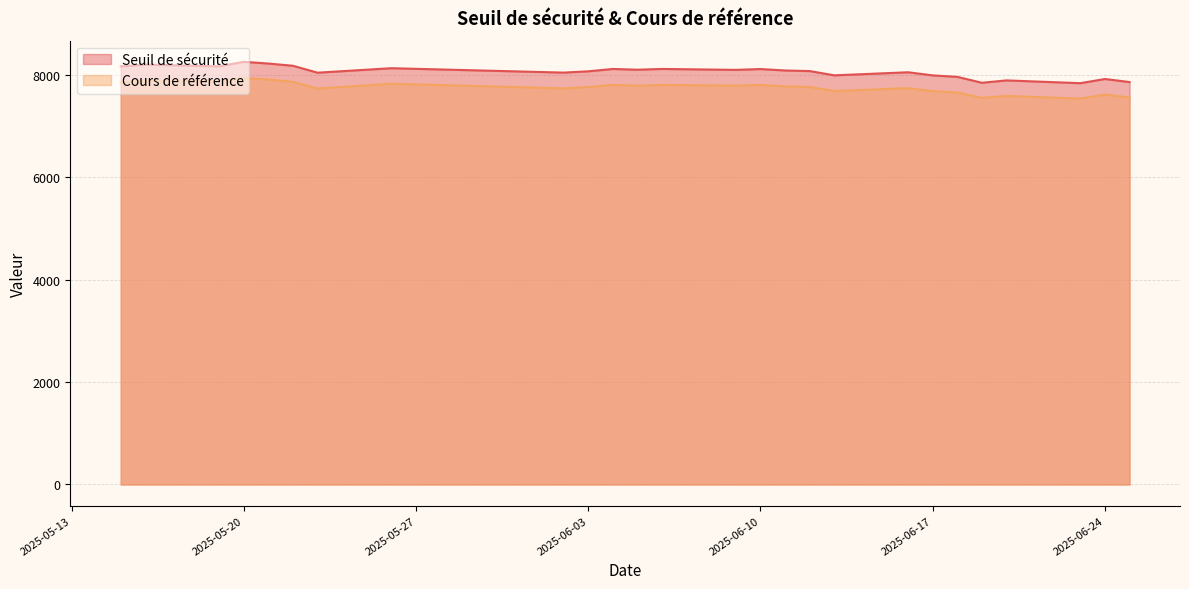

Which category has the lowest value in the Cours de référence series?

2025-06-23